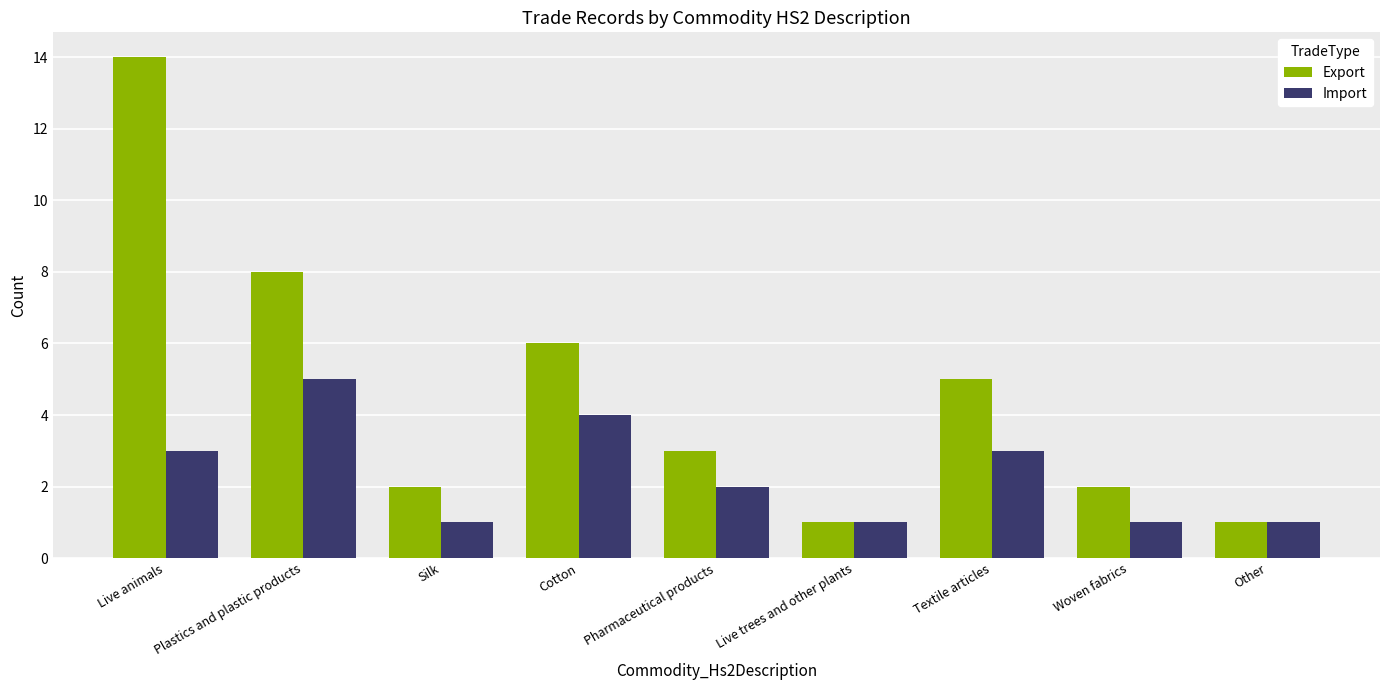

At Live animals, list the series in order from smallest to largest.

Import, Export